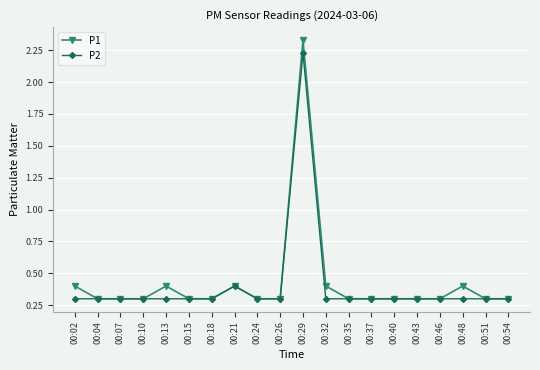

Rank the series by their maximum value, from lowest to highest.

P2, P1